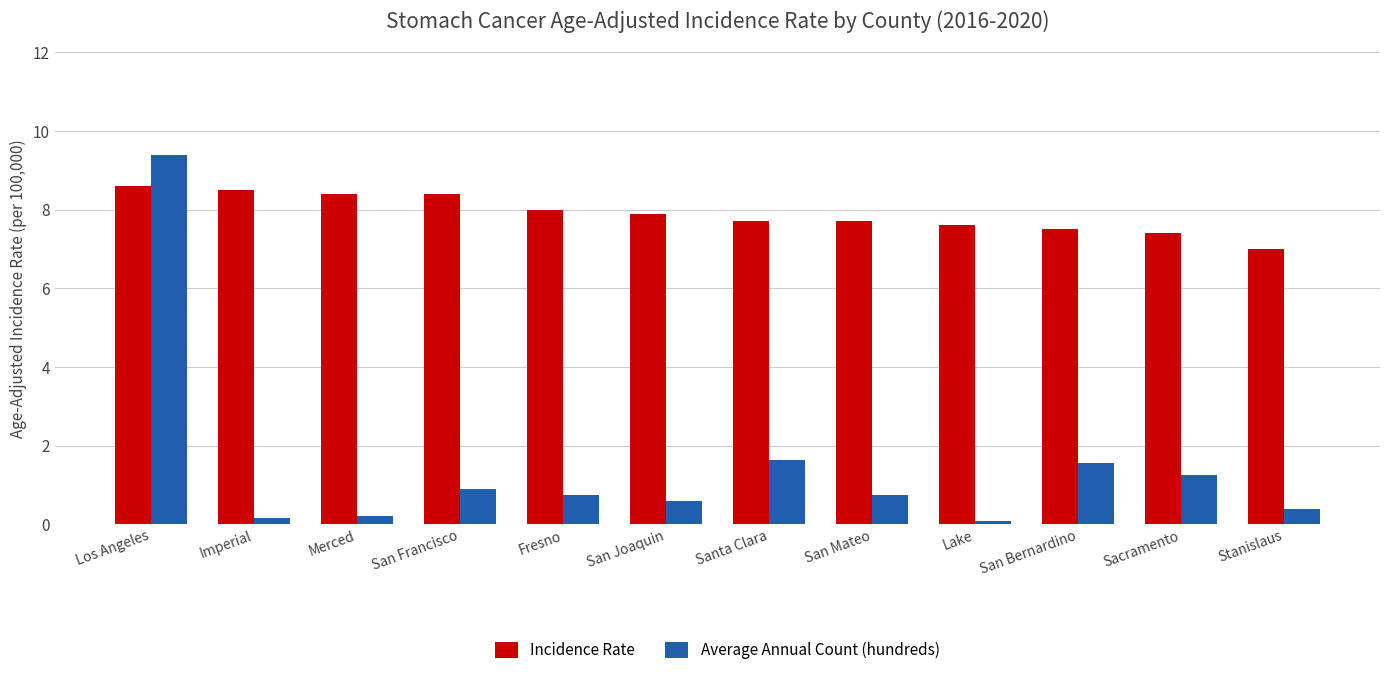

How many bars are there in each group?

2